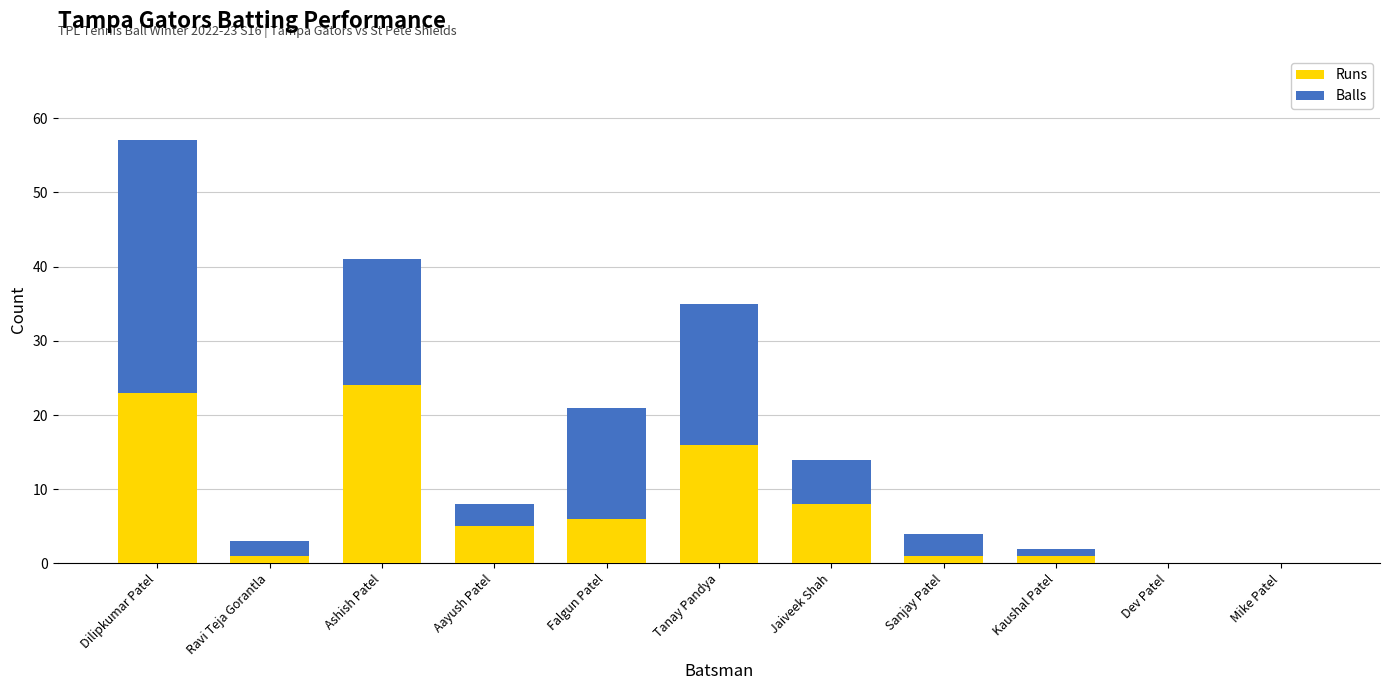

Does the chart contain stacked bars?

Yes